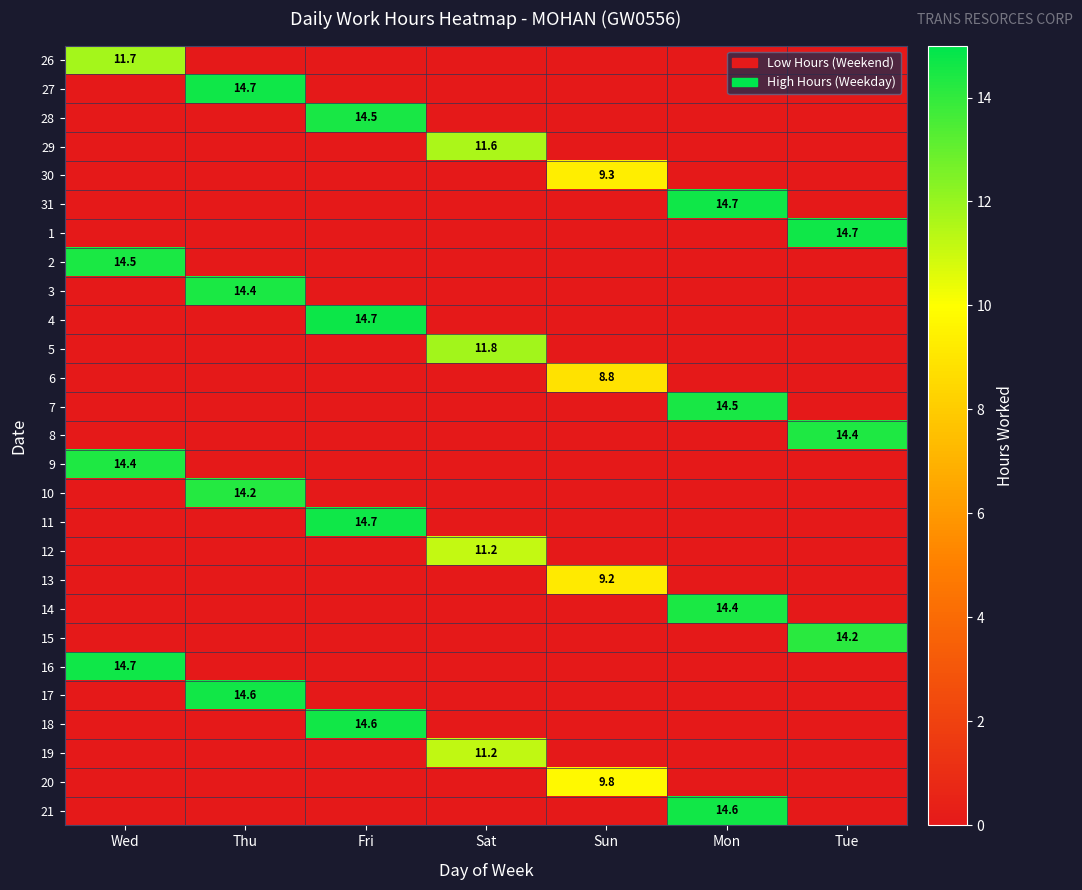

The value of 6 at Sun is 2.2. True or false?

False